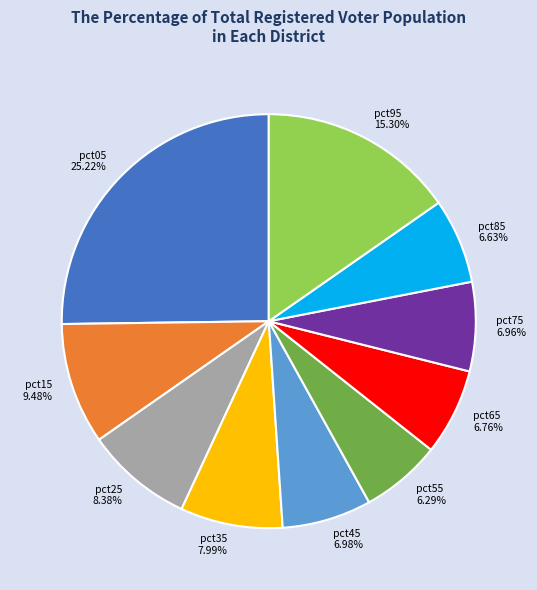

What is the largest slice in the pie chart?

pct05